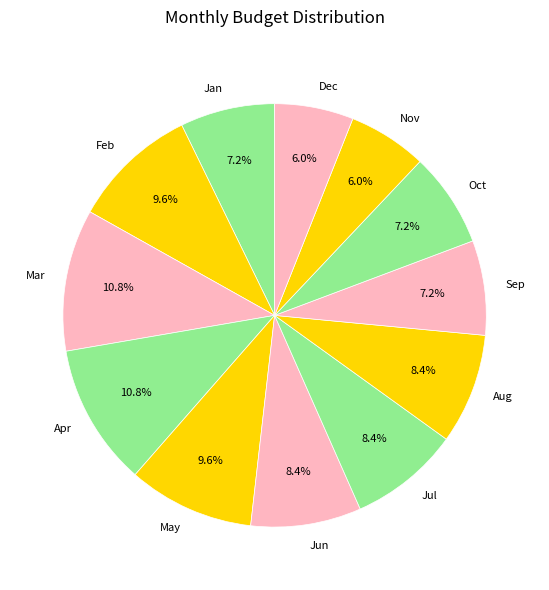

What percentage do Mar and Jul together represent?

19.3%